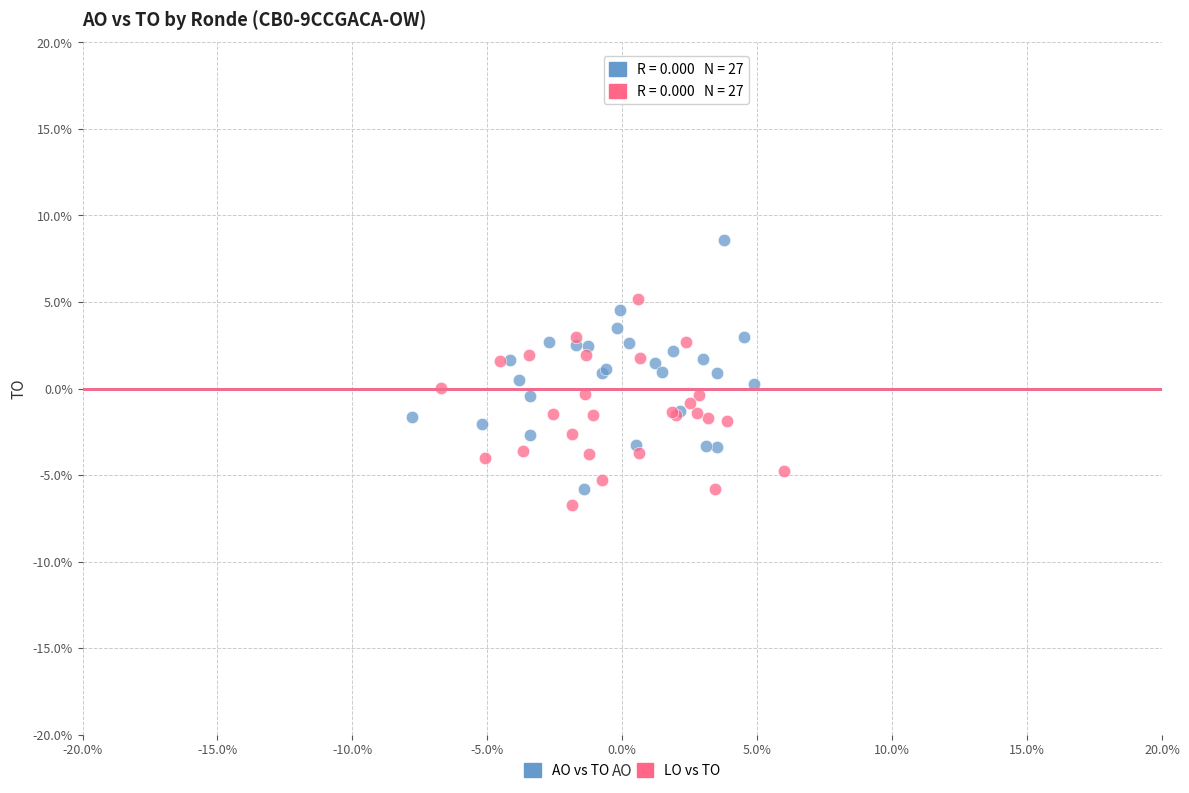

Which series contains the lowest Y value?

LO vs TO